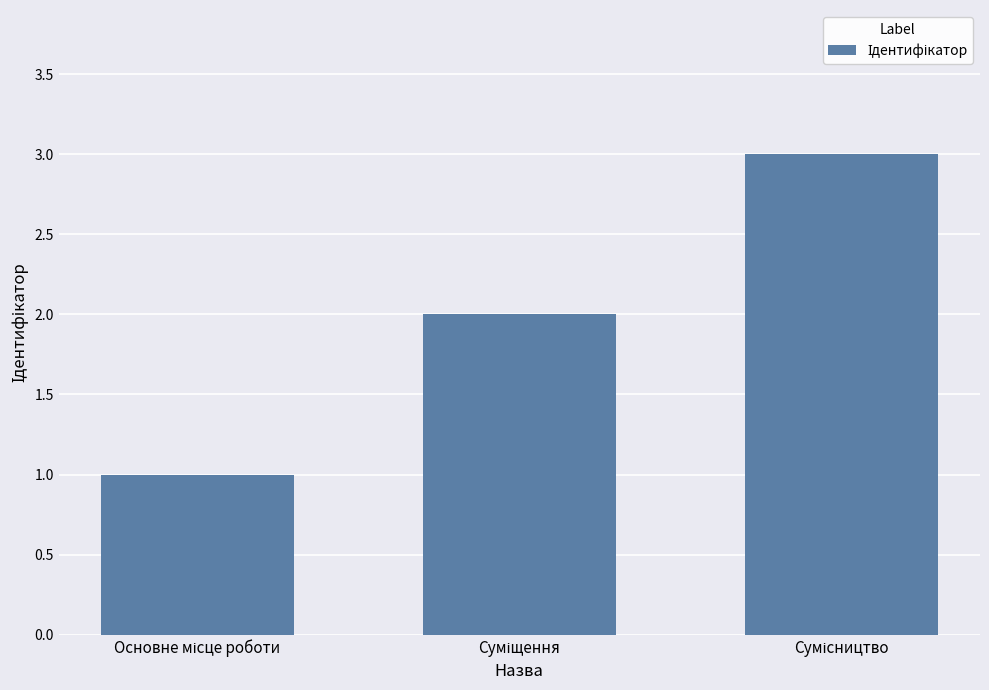

What is the sum of all values?

6